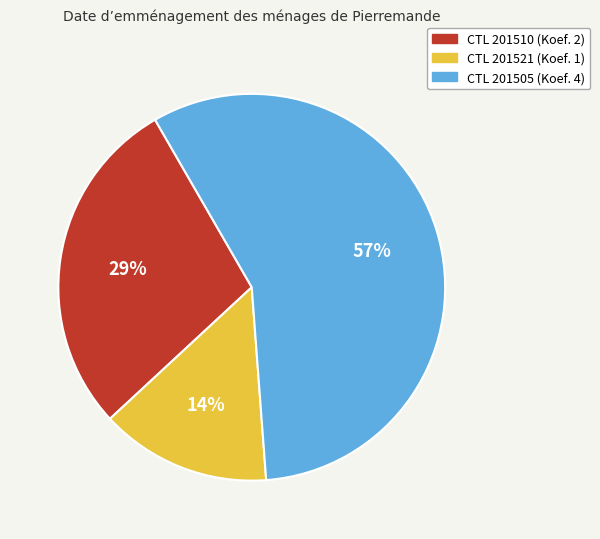

To the nearest percent, what is the average slice percentage?

33%